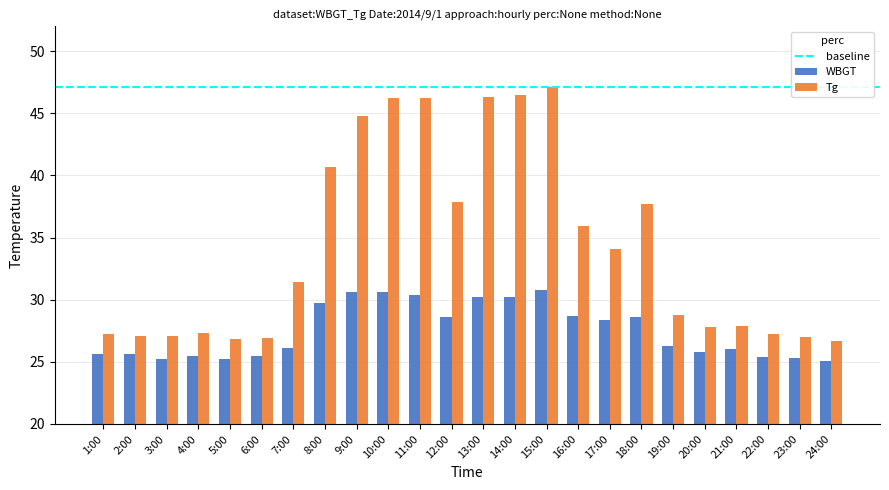

How many bars are there in total?

48